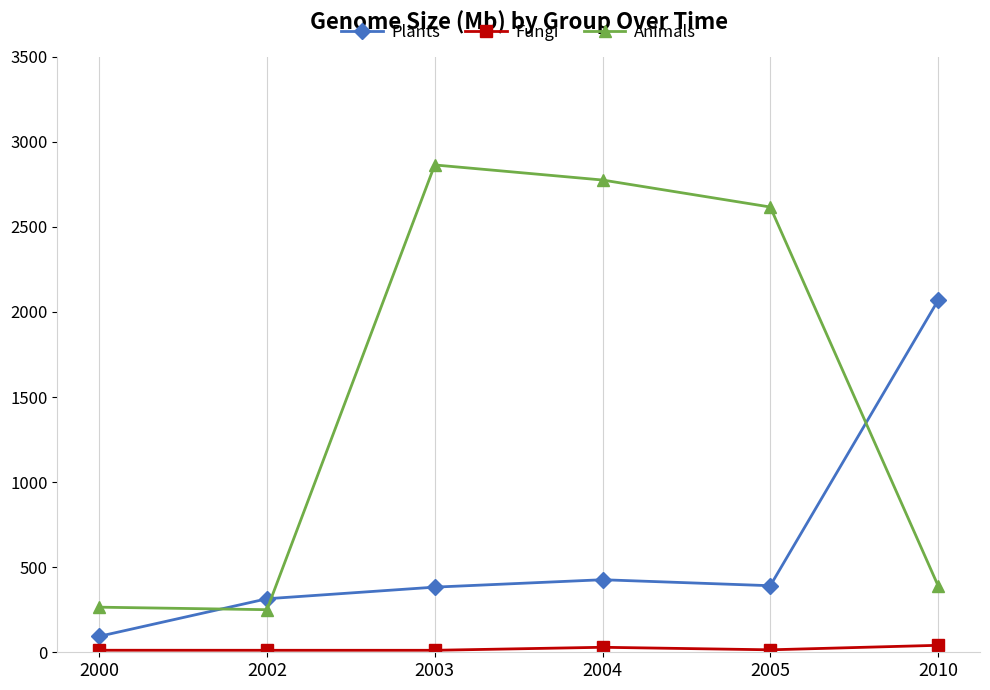

What is the difference between the second highest and minimum values in the Fungi series?

17.7